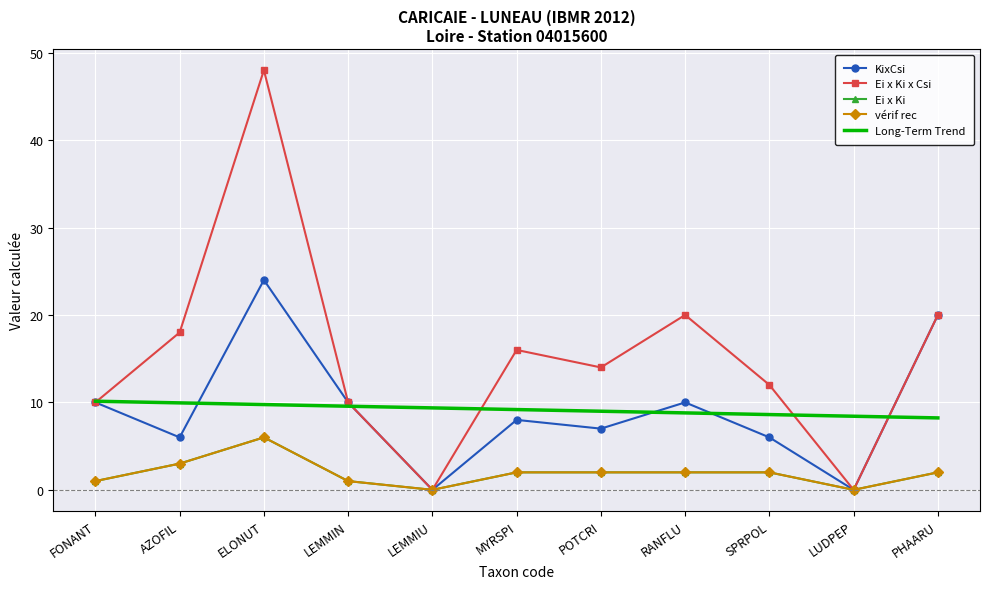

What is the sum of the Long-Term Trend values at RANFLU and MYRSPI?

18.0